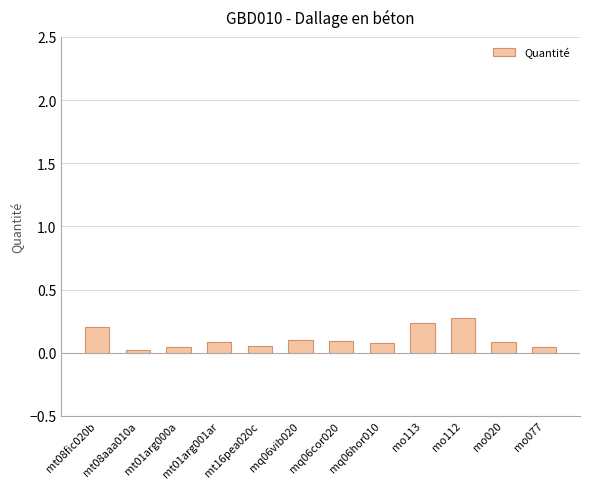

What is the difference between the maximum and minimum values?

0.3